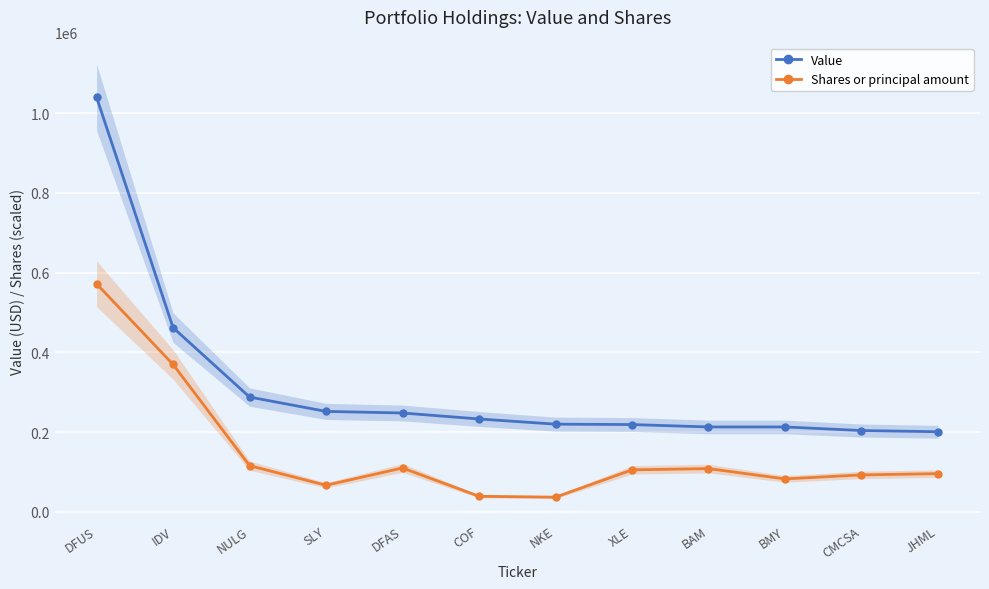

What is the total value across all series at NKE?

256868.1